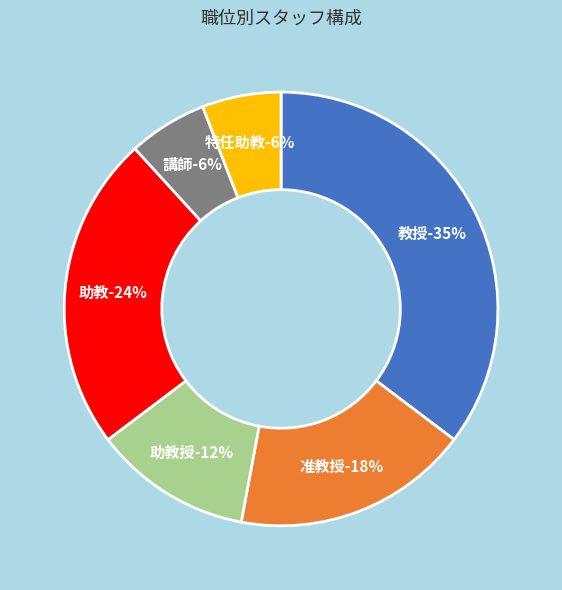

The 特任助教 slice represents 20% of the pie. True or false?

False